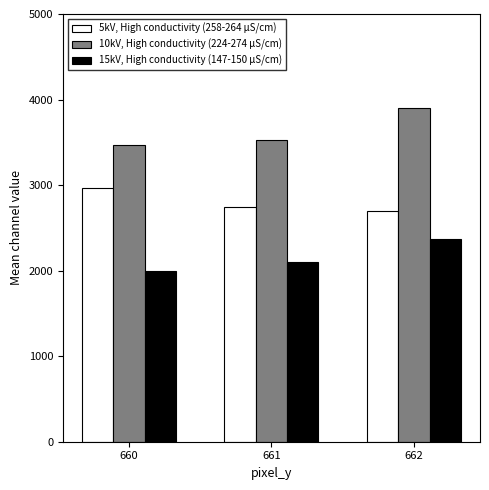

What is the average value of the 10kV, High conductivity (224-274 µS/cm) series?

3633